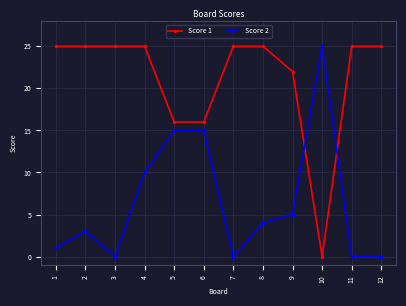

Where do Score 2 and Score 1 first cross each other?

9 and 10